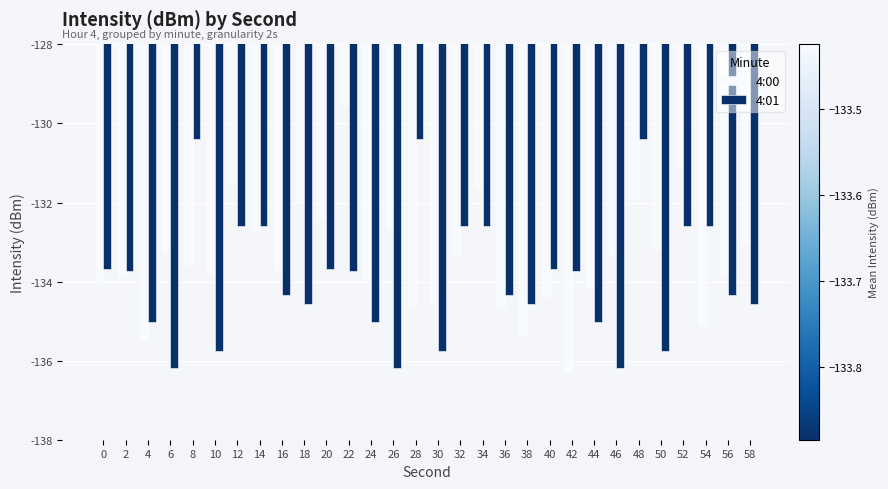

How many values in the 4:01 series are below -133?

21